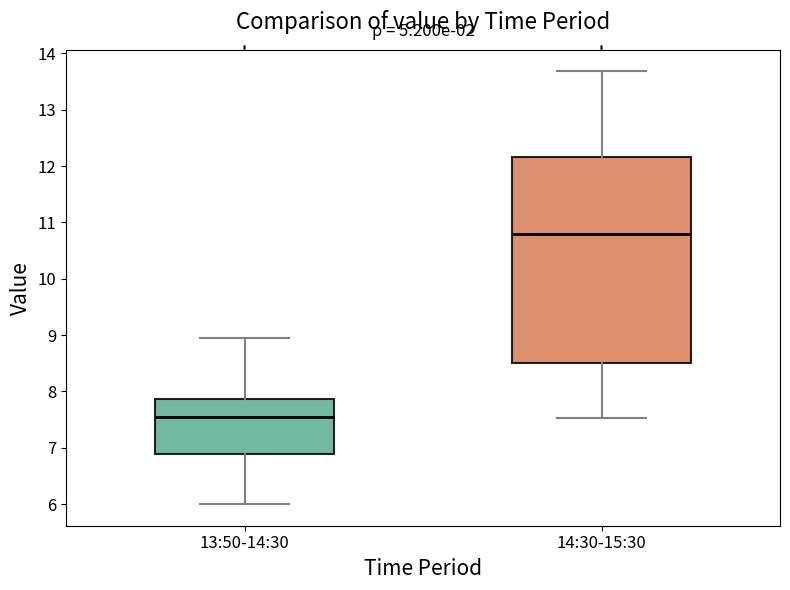

Reading left to right, transcribe this box plot: for each box, give where its median line is, the range the box spans, and where its two whiskers end, as read against the y-axis. The values are not printed on the chart, so give them approximately, as read against the axis.

13:50-14:30: median 7.6, box 6.9 to 7.9, whiskers 6.0 to 9.0
14:30-15:30: median 10.8, box 8.5 to 12.2, whiskers 7.5 to 13.7